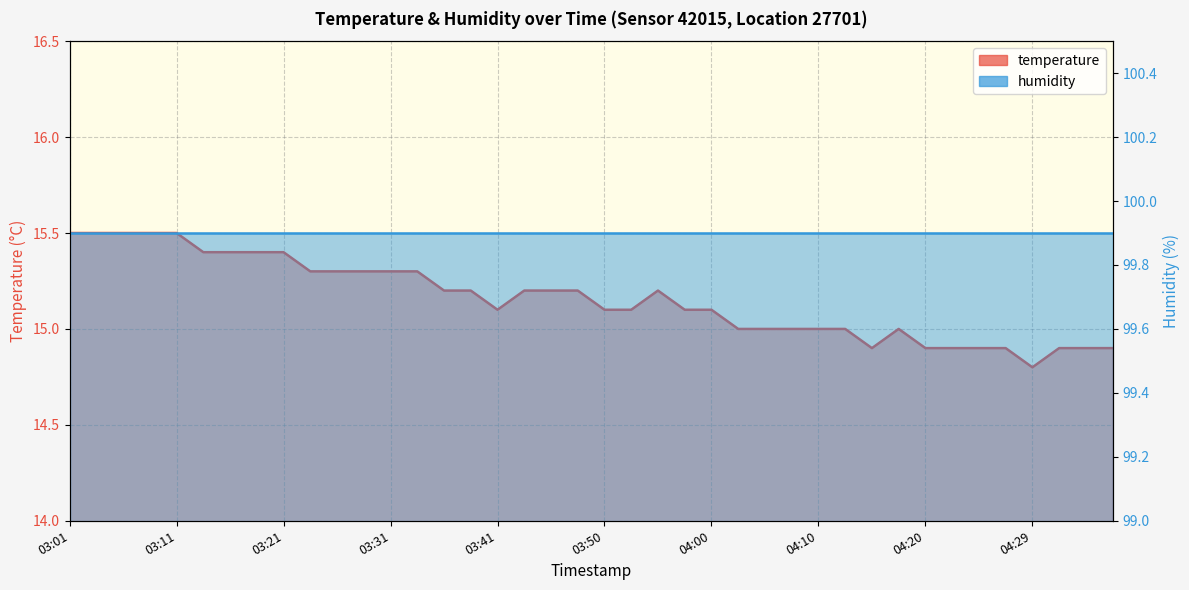

Reading left to right, what are all the values shown in this chart?

15.5	15.5	15.5	15.5	15.5	15.4	15.4	15.4	15.4	15.3	15.3	15.3	15.3	15.3	15.2	15.2	15.1	15.2	15.2	15.2	15.1	15.1	15.2	15.1	15.1	15.0	15.0	15.0	15.0	15.0	14.9	15.0	14.9	14.9	14.9	14.9	14.8	14.9	14.9	14.9